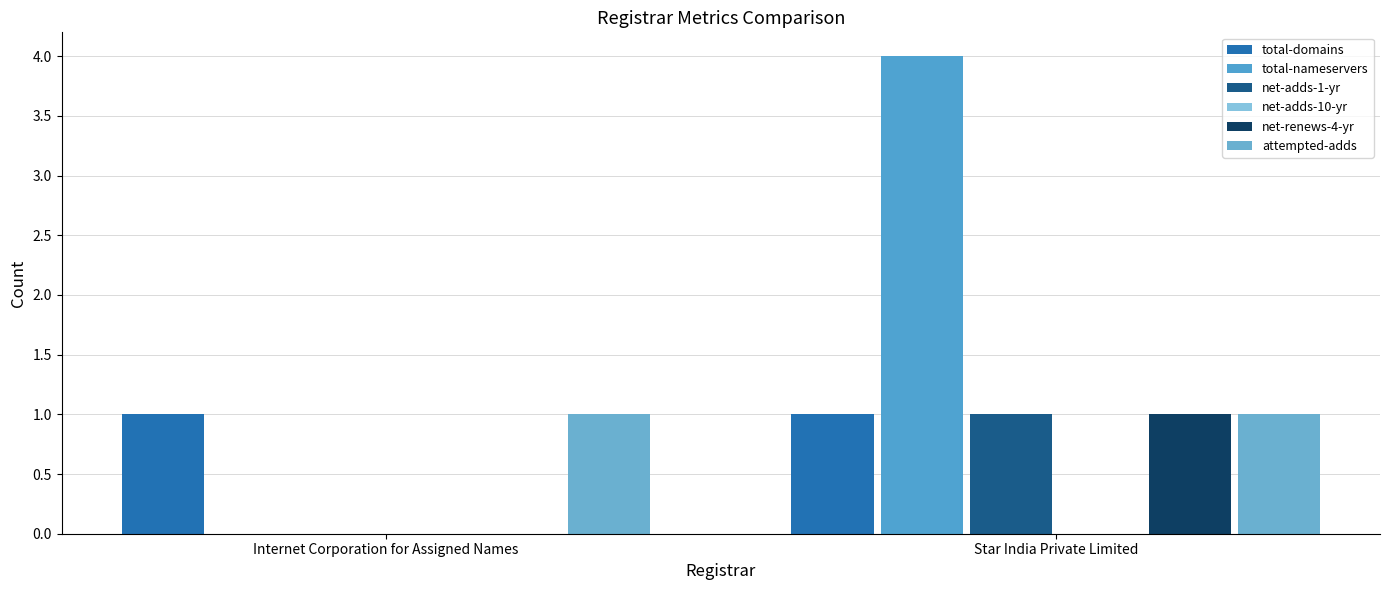

How many series are shown in this chart?

5